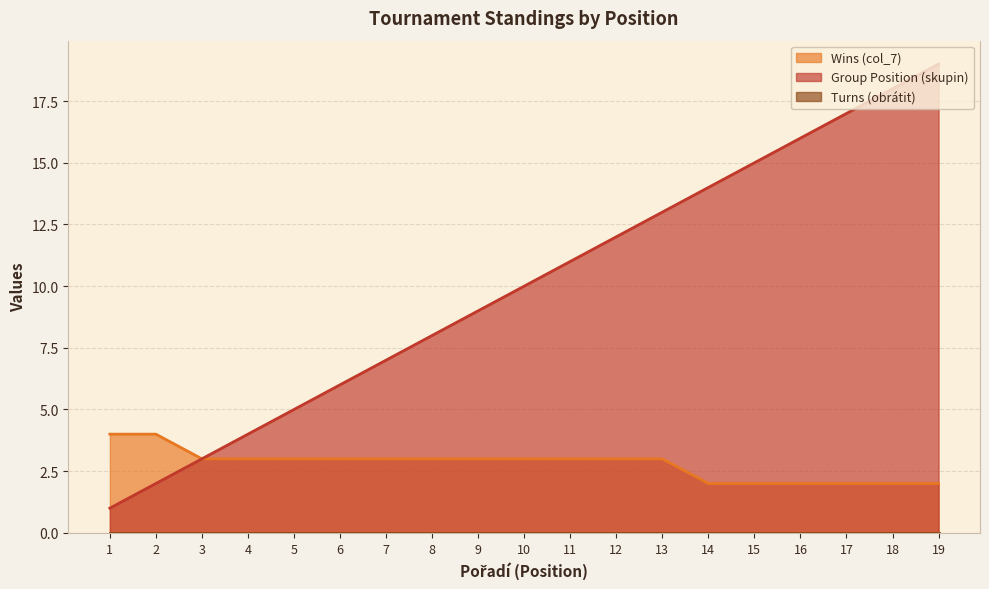

Reading left to right, what are all the values shown in this chart?

Wins (col_7): 1=4	2=4	3=3	4=3	5=3	6=3	7=3	8=3	9=3	10=3	11=3	12=3	13=3	14=2	15=2	16=2	17=2	18=2	19=2
Group Position (skupin): 1=1	2=2	3=3	4=4	5=5	6=6	7=7	8=8	9=9	10=10	11=11	12=12	13=13	14=14	15=15	16=16	17=17	18=18	19=19